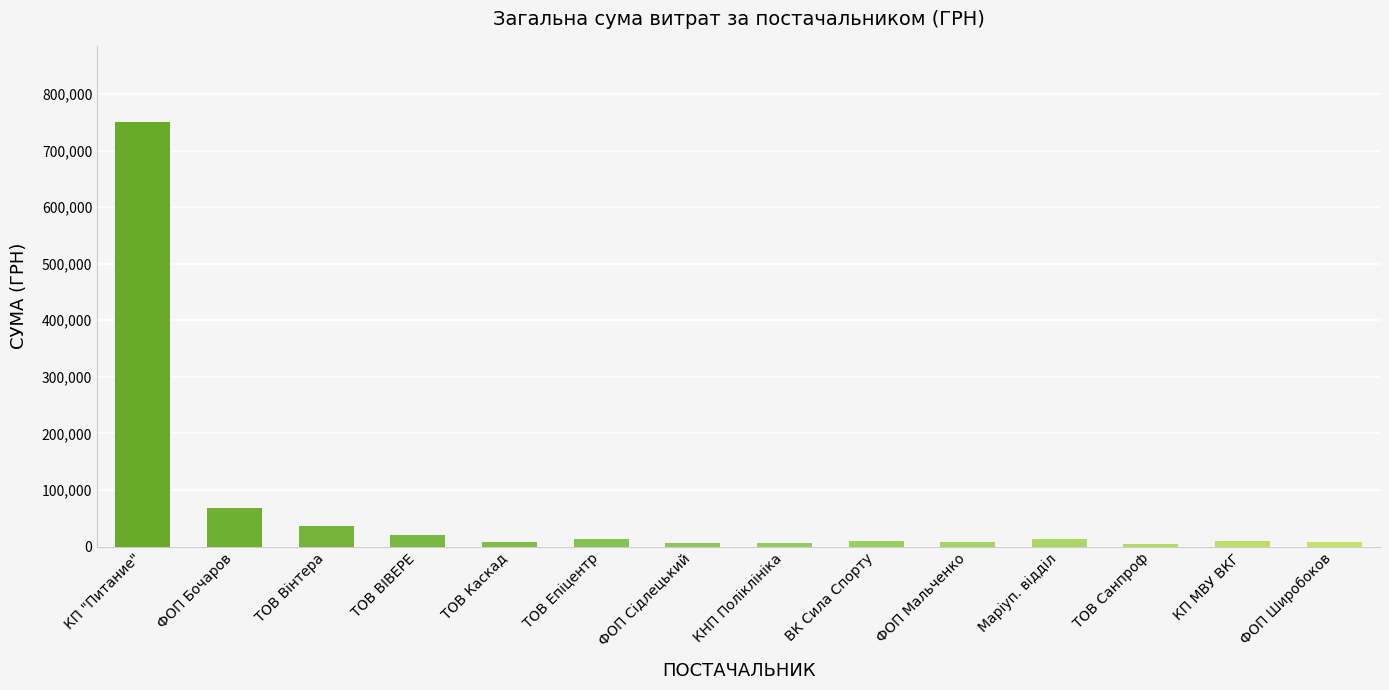

What is the label of the 5th bar from the right?

ФОП Мальченко